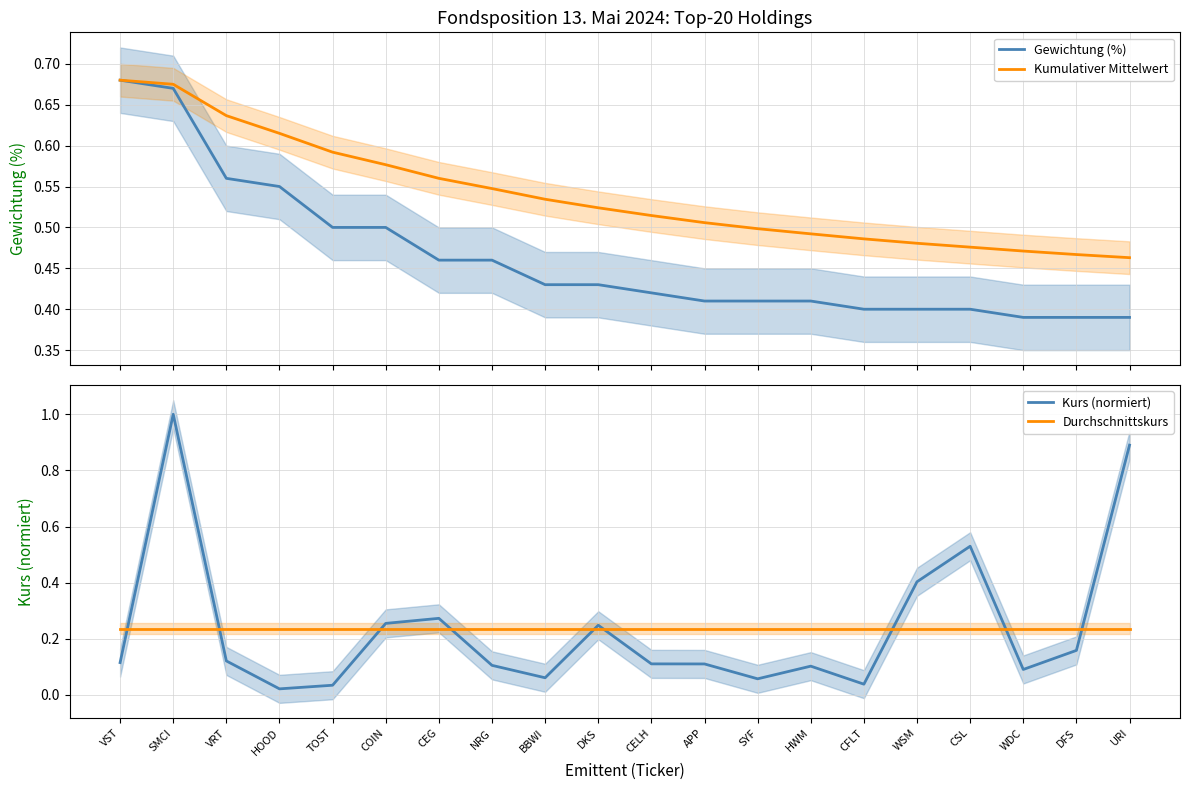

Rank the series by their maximum value, from highest to lowest.

Kurs (normiert), Gewichtung (%), Kumulativer Mittelwert, Durchschnittskurs